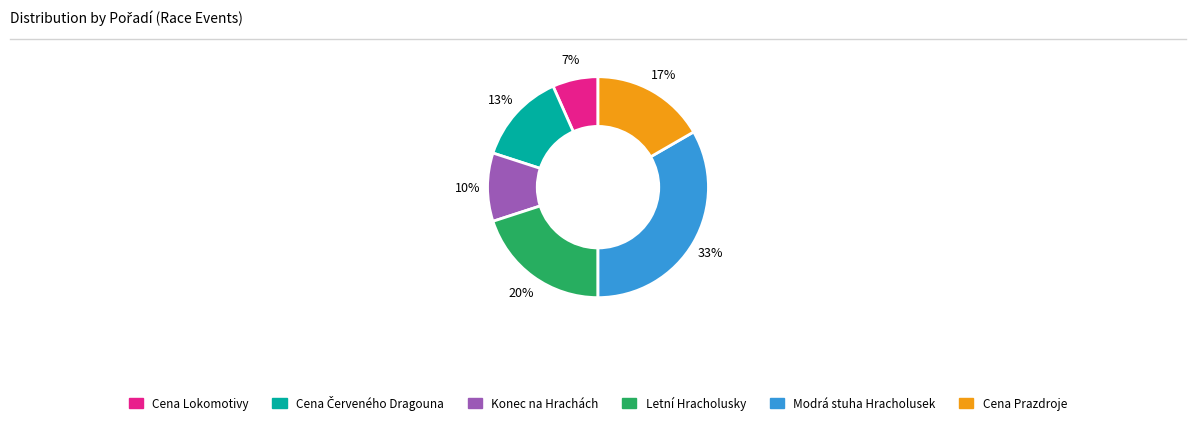

Approximately how many times larger is the value at Konec na Hrachách compared to Letní Hracholusky?

0.5